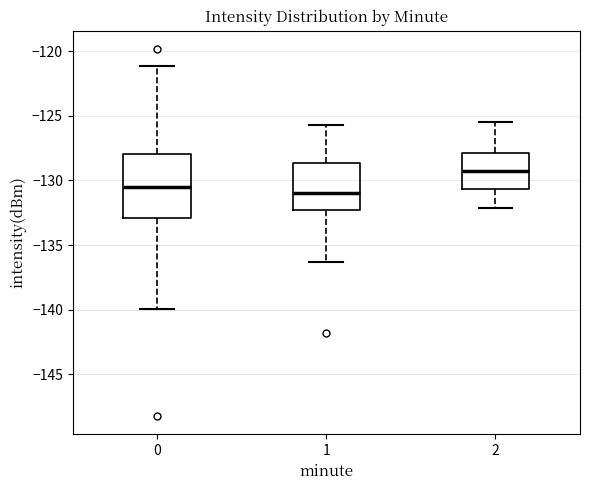

Which box has the lowest median line?

1